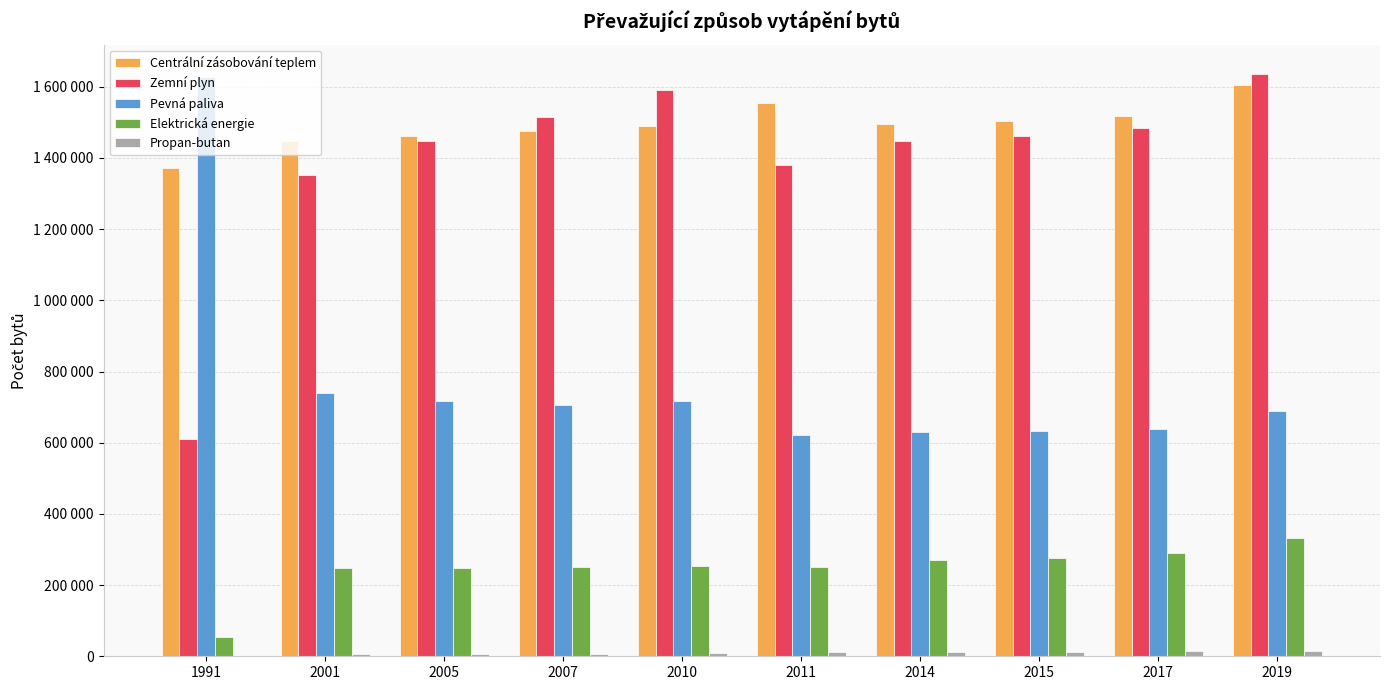

Are the bars grouped side by side (vs. stacked)?

Yes